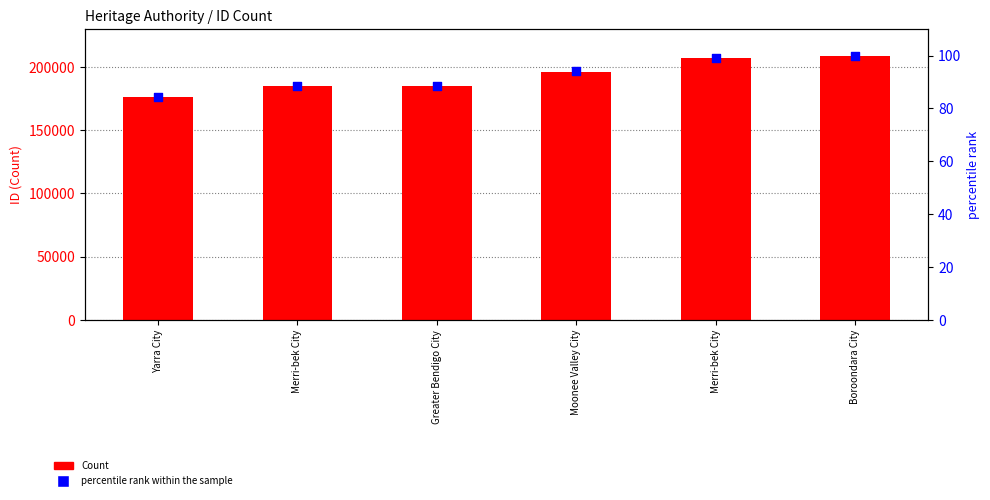

Which series contains the highest Y value?

Count